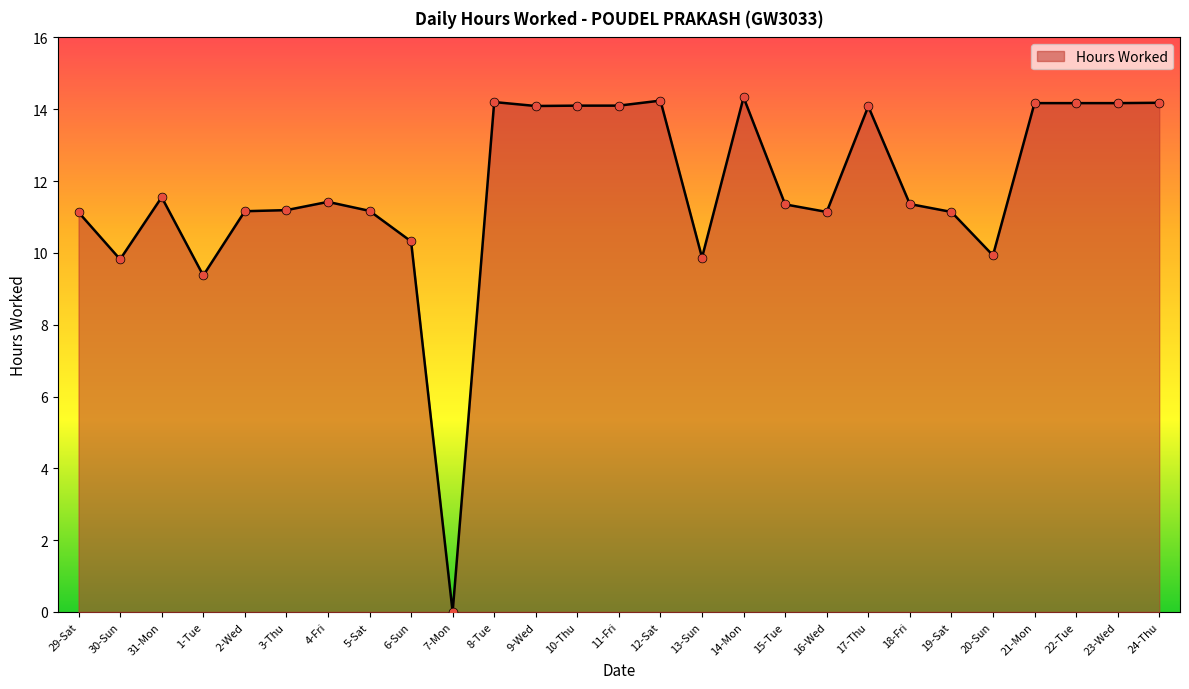

Approximately how many times larger is the value at 30-Sun compared to 17-Thu?

0.7